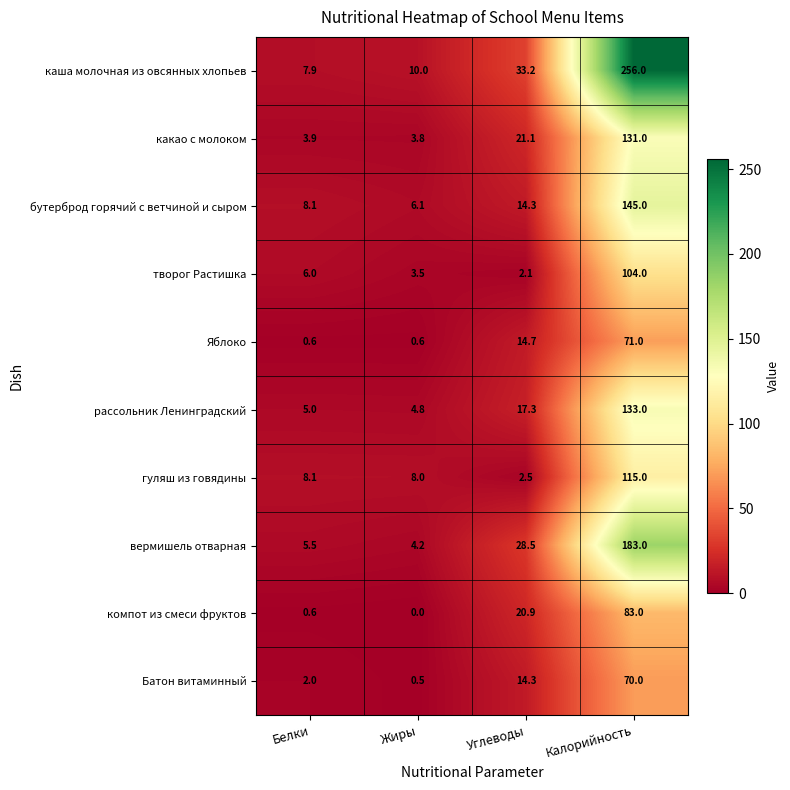

What is the sum of the Яблоко values at Углеводы and Жиры?

15.3